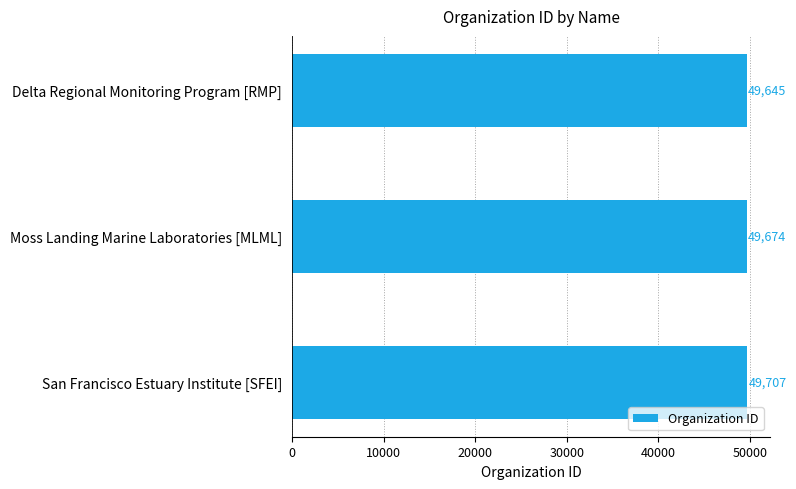

Rank the categories by value from lowest to highest.

Delta Regional Monitoring Program [RMP], Moss Landing Marine Laboratories [MLML], San Francisco Estuary Institute [SFEI]